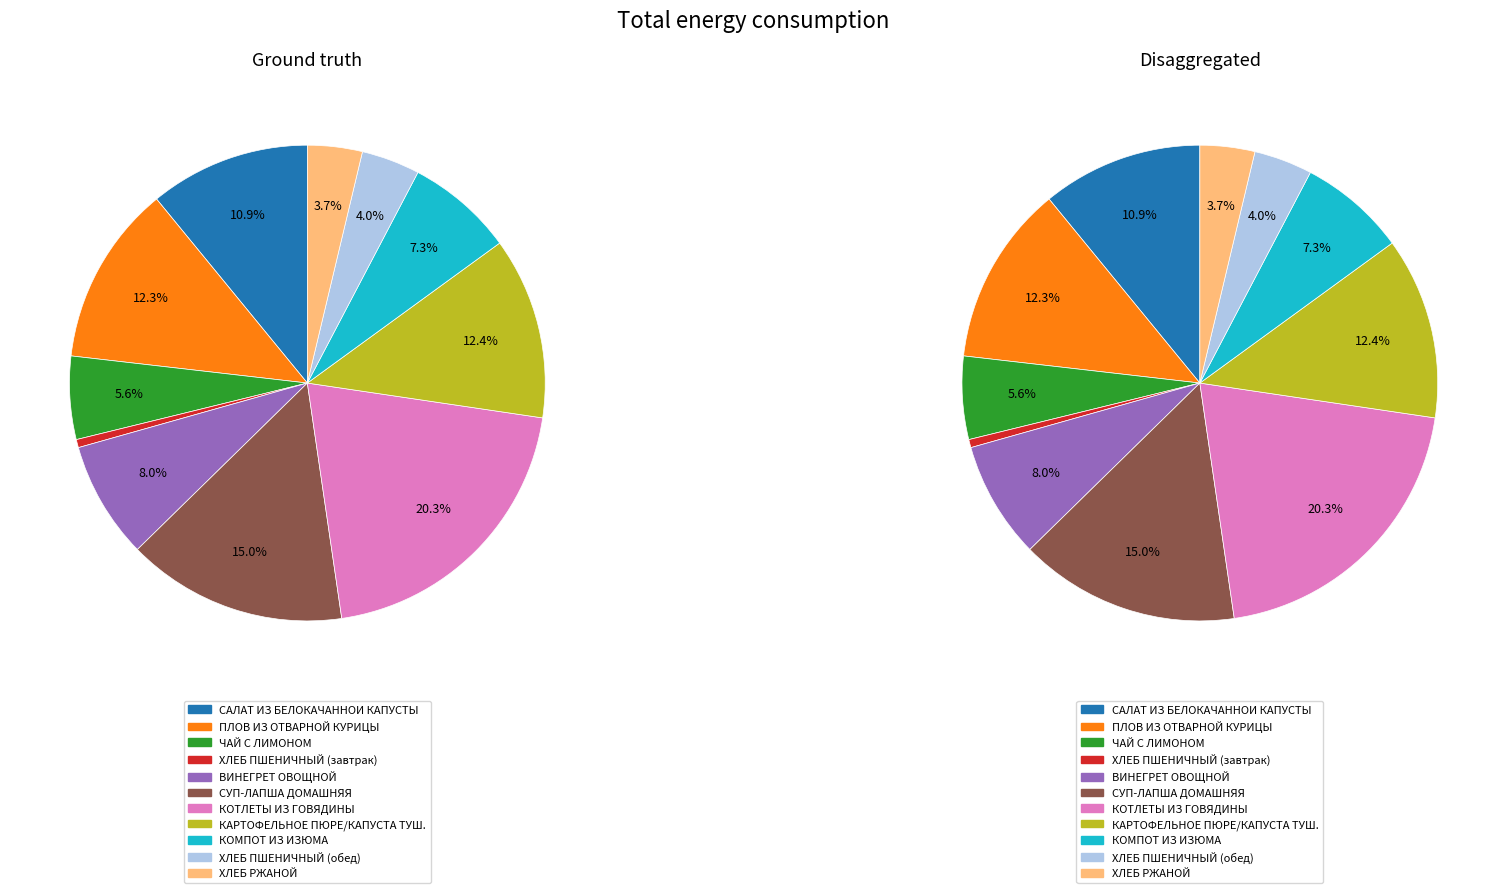

Is there any slice that represents more than half of the pie?

No